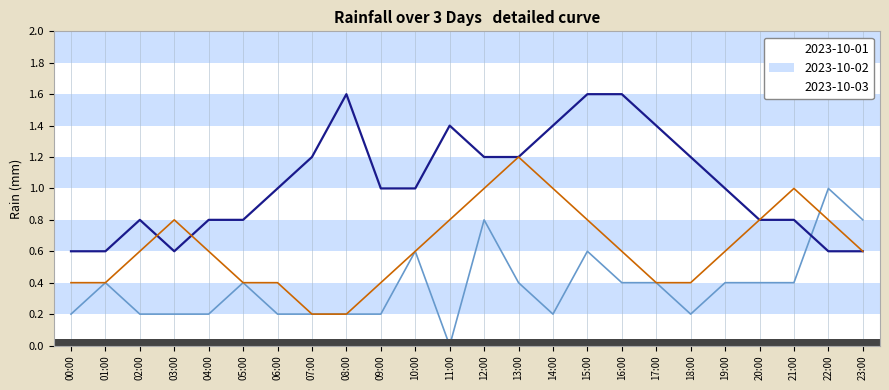

Which series has the largest total across all categories?

2023-10-02